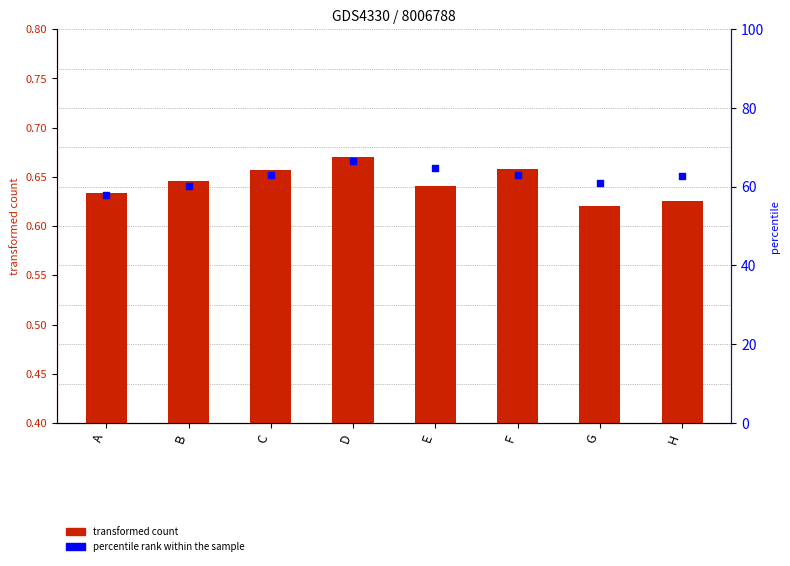

What is the total value across all series at G?

61.3